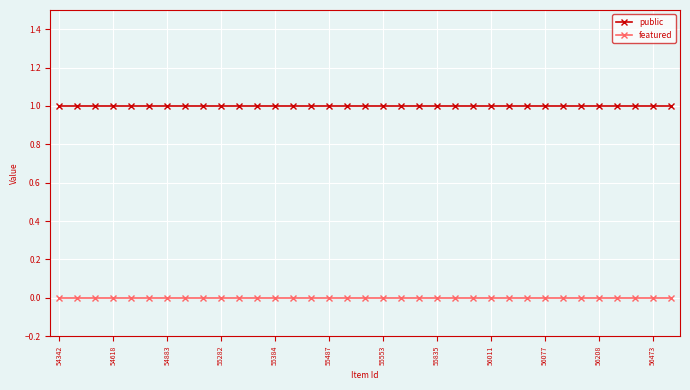

True or false: public and featured cross at least once.

False